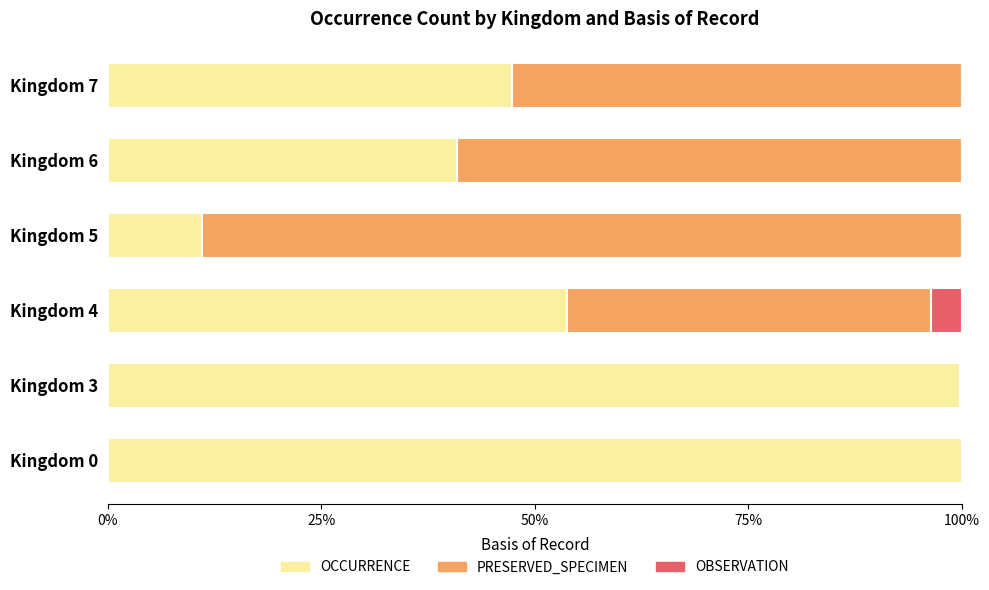

What is the highest value of the OCCURRENCE series?

100.0